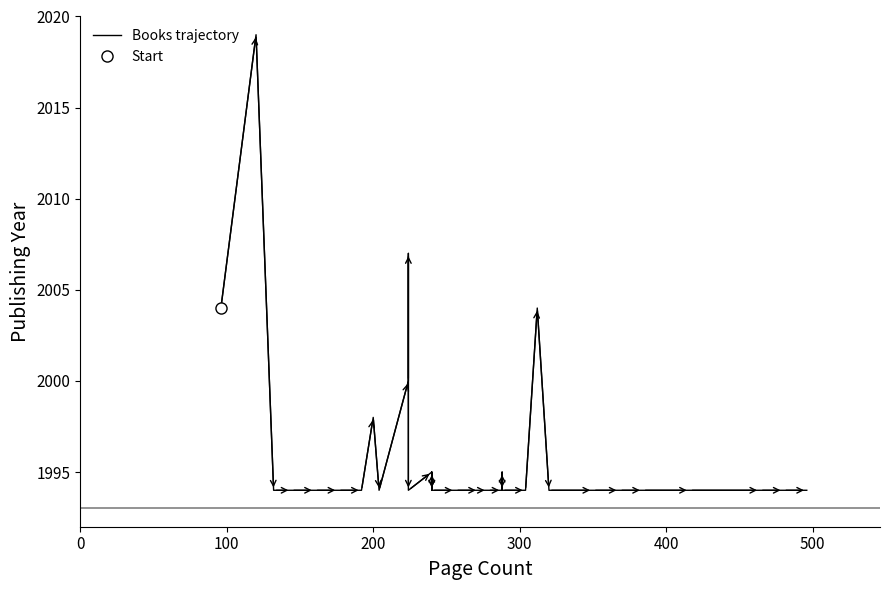

What is the difference between the maximum and minimum values?

25